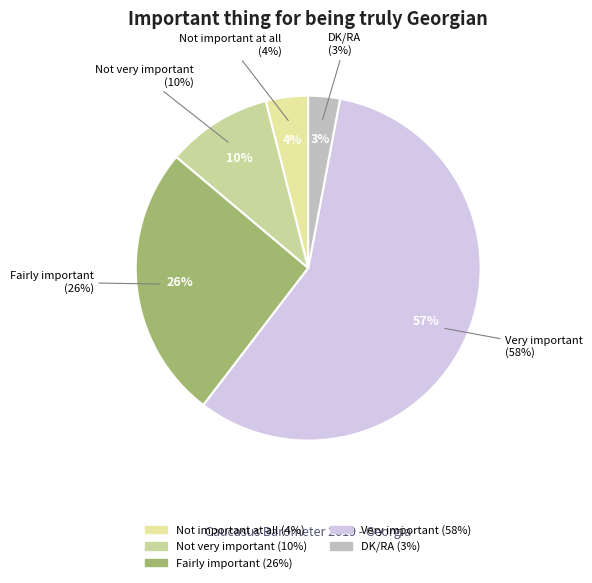

Which category has the biggest portion of the pie?

Very important